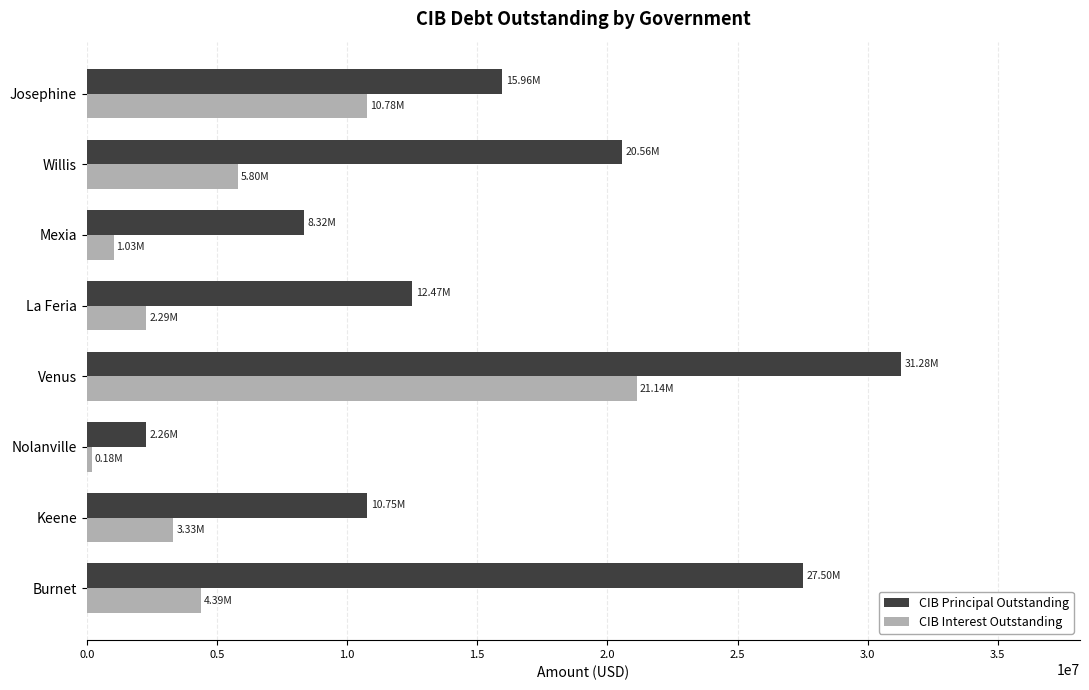

Between Venus and Burnet, which series saw the biggest shift?

CIB Interest Outstanding